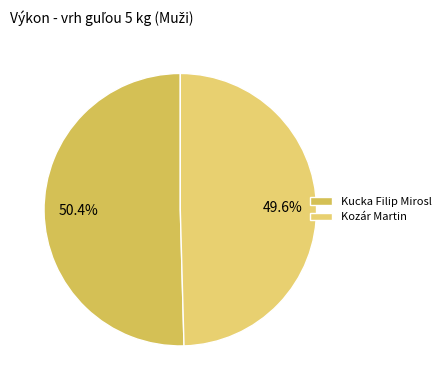

Which slice is the largest?

Kucka Filip Mirosl